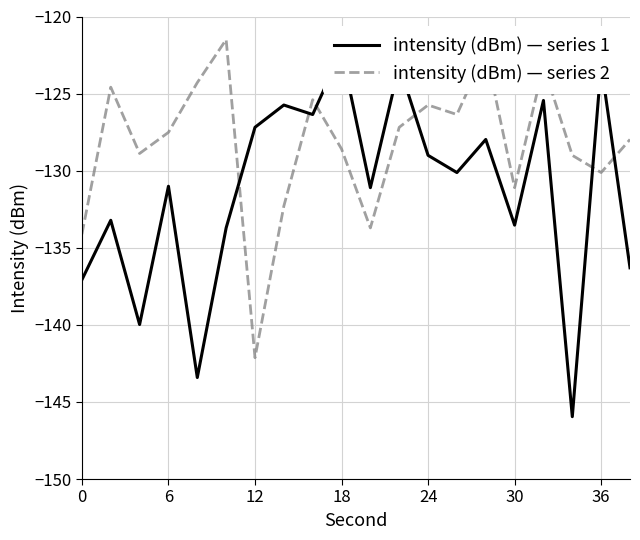

What are all the series names shown in the legend?

intensity (dBm) — series 1, intensity (dBm) — series 2